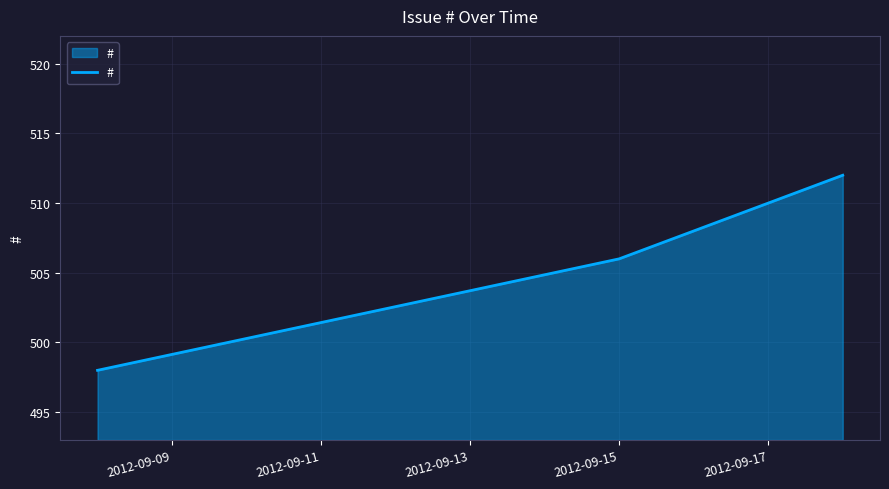

What is the maximum value shown in the chart?

512